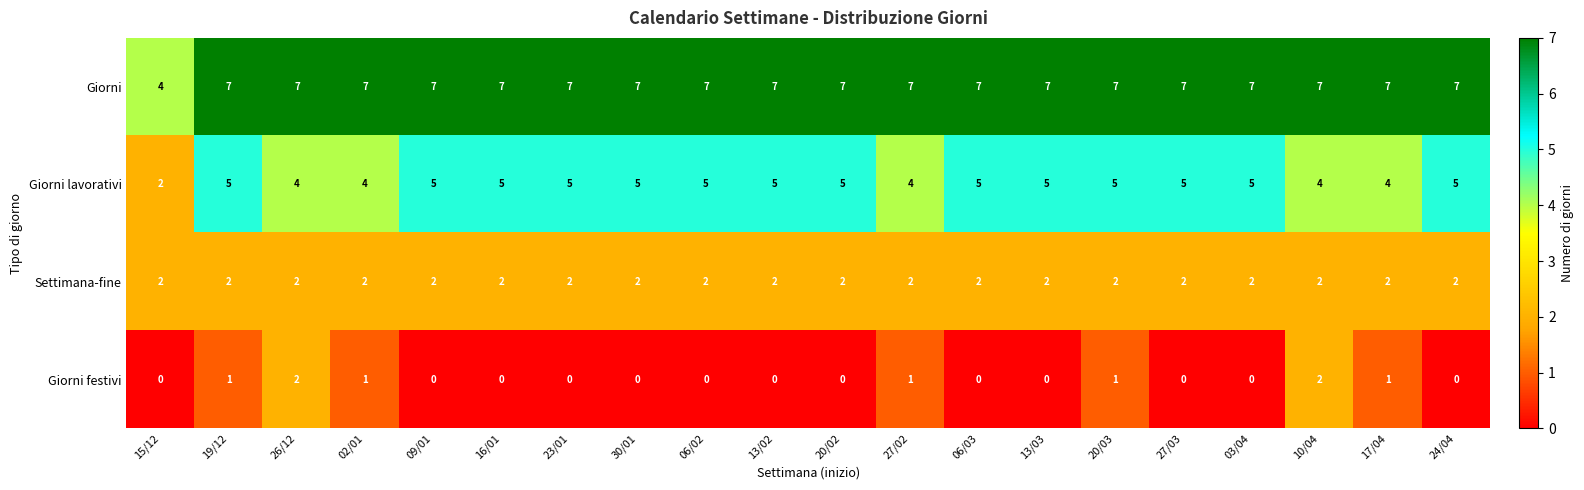

What is the maximum value shown in the chart?

7